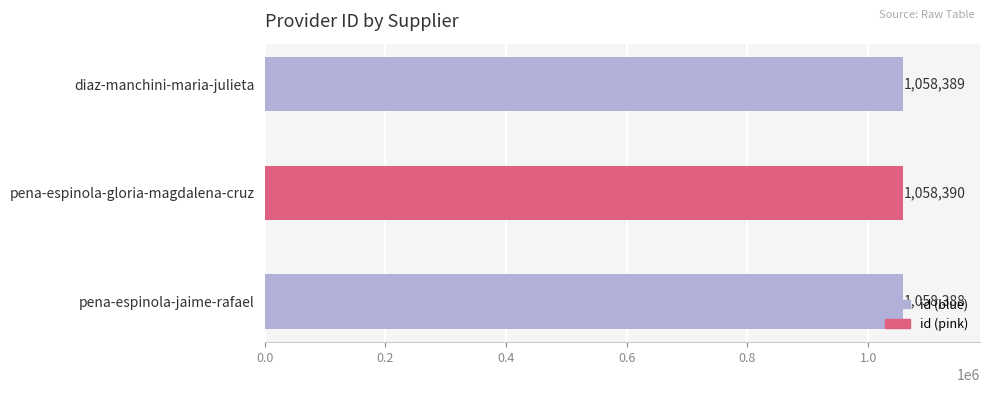

How many values are between 1058388 and 1058390?

3